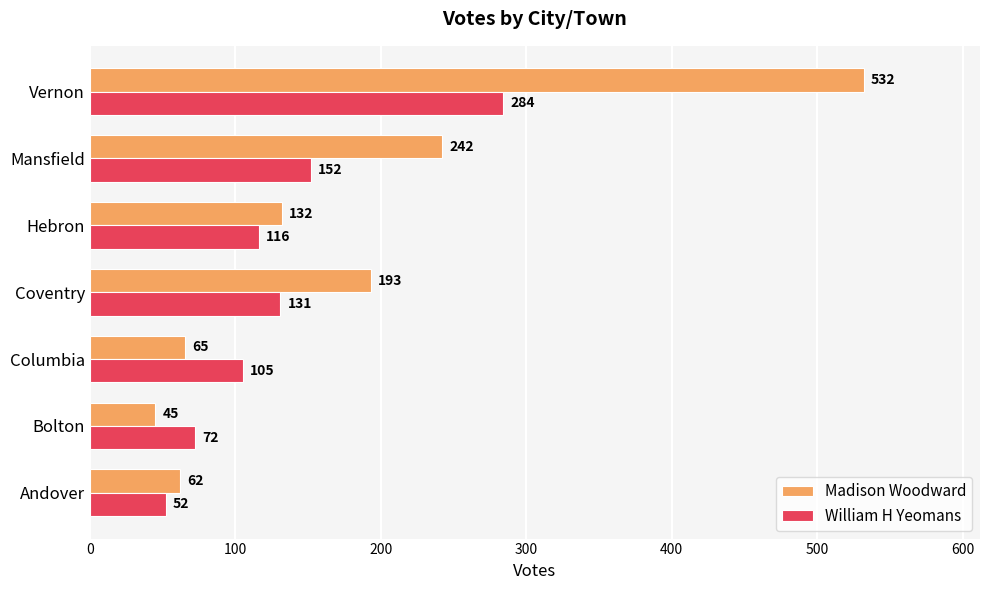

Which series has the widest spread of values?

Madison Woodward